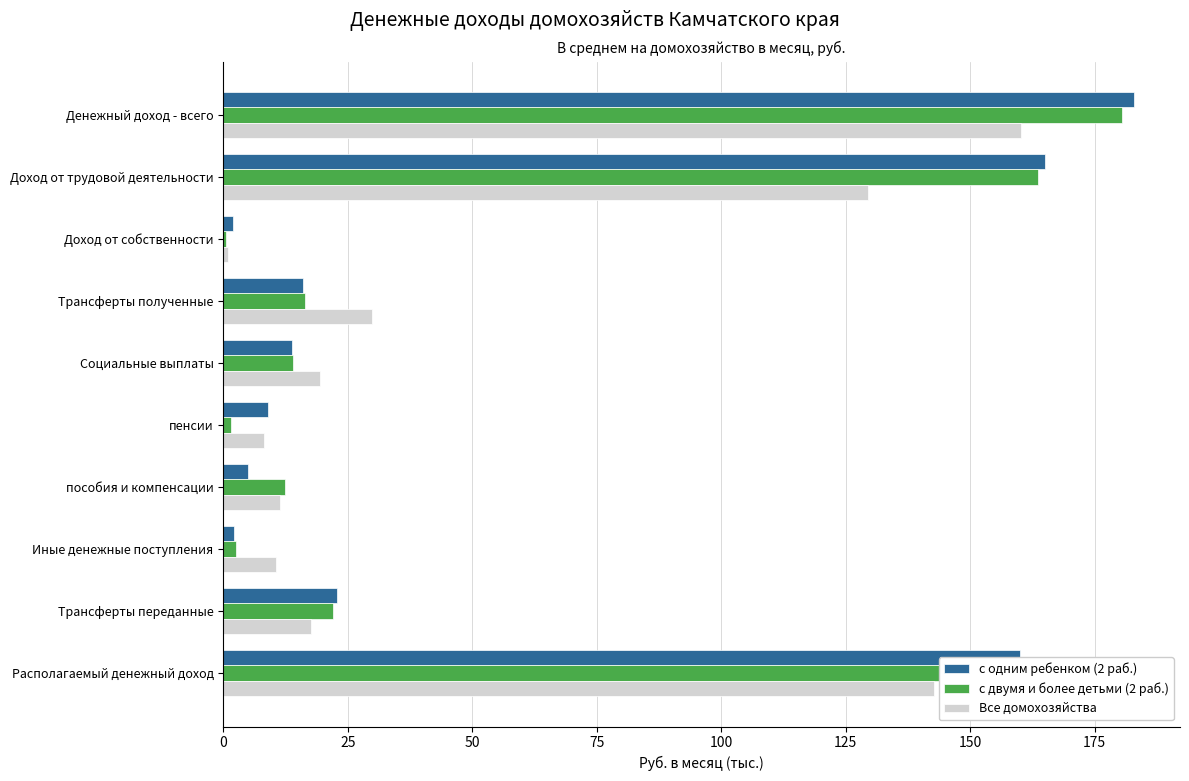

Is the value of Все домохозяйства at Доход от собственности greater than the value of с двумя и более детьми (2 раб.) at Трансферты полученные?

No